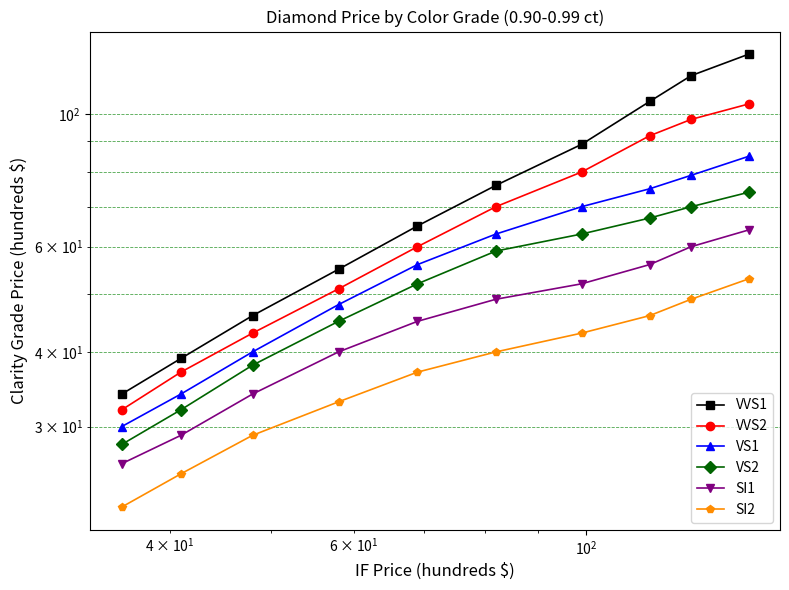

True or false: VVS2 has more than 2 interior local peaks.

False